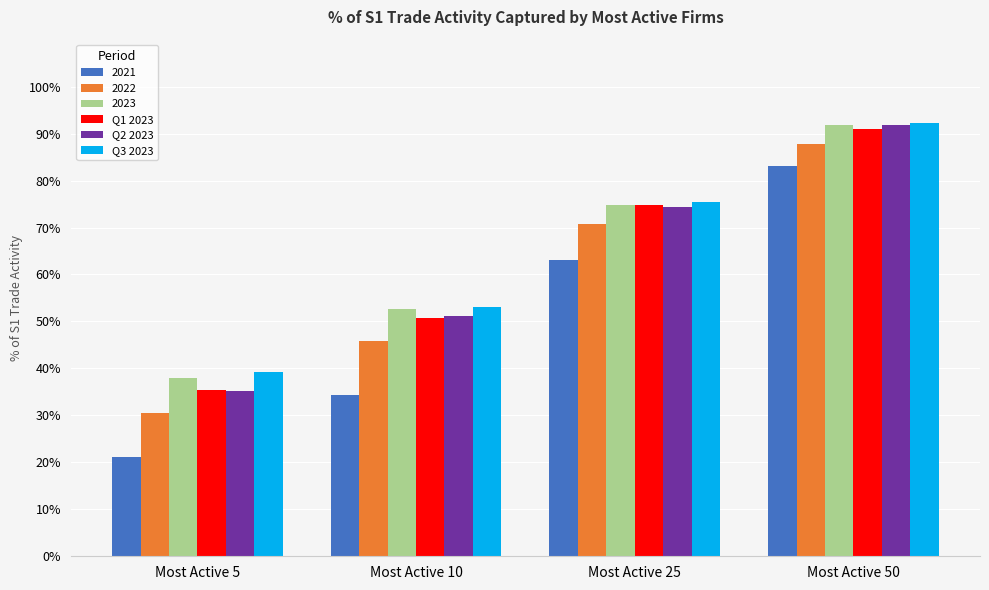

What is the average value of the Q3 2023 series?

0.7